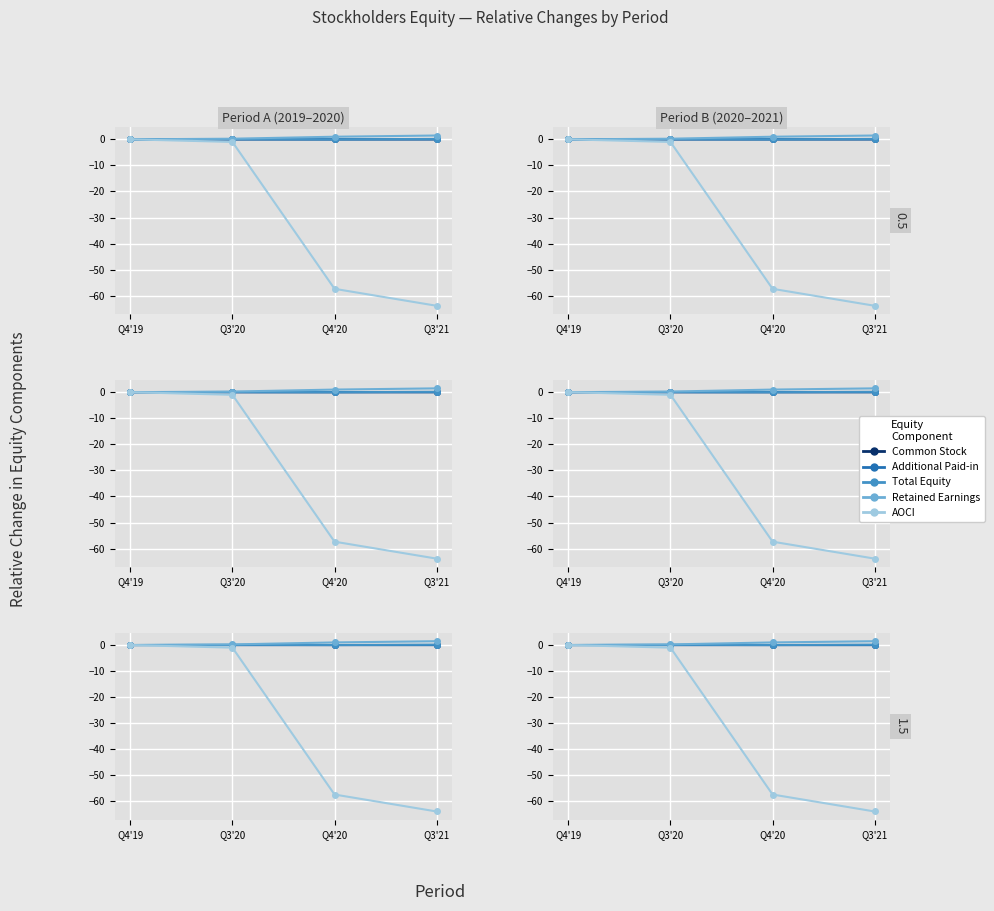

Reading right to left, list all the values displayed in this chart.

Common Stock: -0.0	-0.0	-0.0	0.0
Additional Paid-in: -0.0	-0.0	-0.0	0.0
Total Equity: 0.2	-0.0	0.1	0.0
Retained Earnings: 1.5	1.0	0.2	0.0
AOCI: -63.8	-57.3	-1.0	0.0